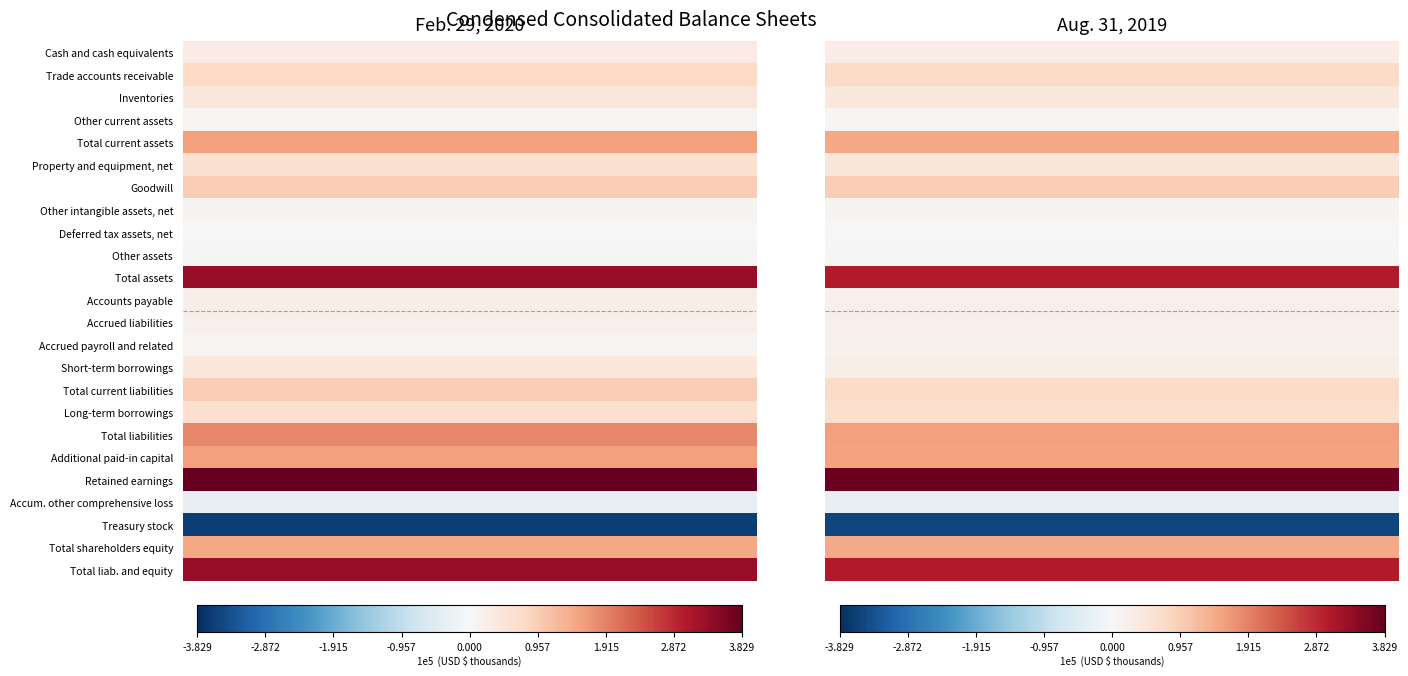

What is the average value of the Accrued liabilities series?

19570